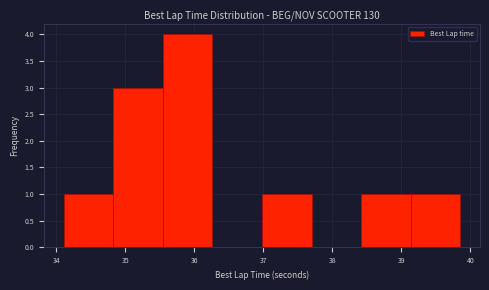

Over which range of the x-axis is the bar tallest?

35.5 to 36.3